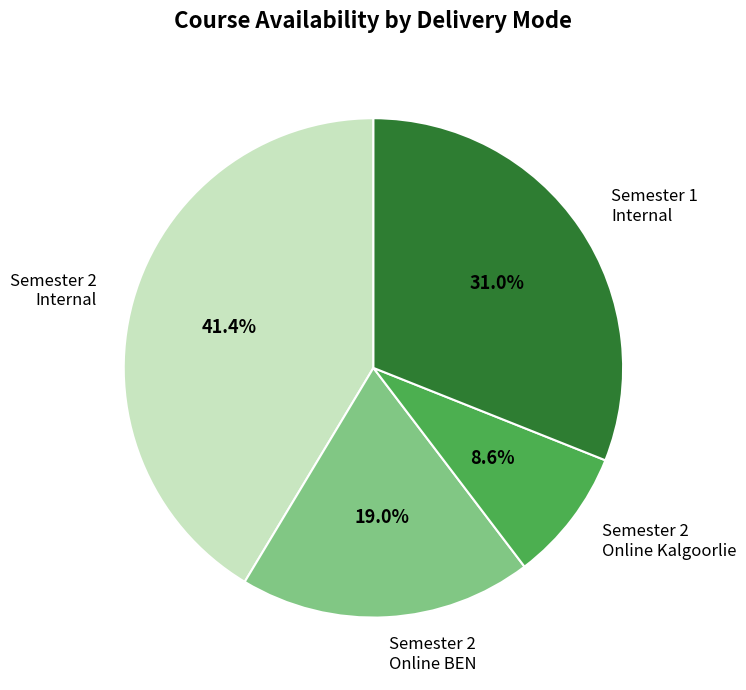

How many slices are in this pie chart?

4